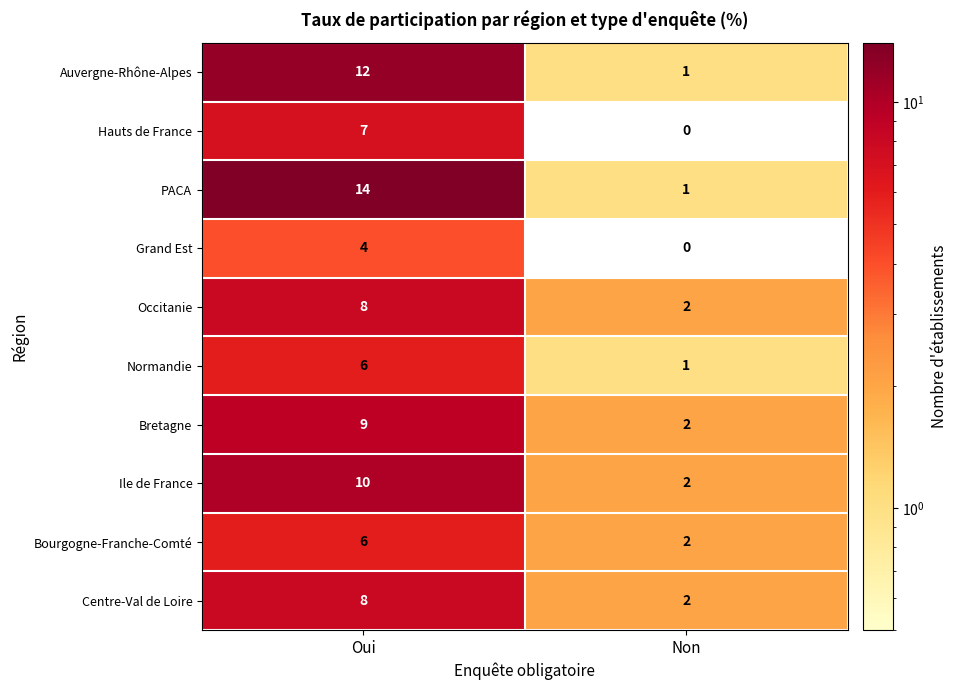

Reading left to right, extract all data points from this chart.

Auvergne-Rhône-Alpes: Oui=12	Non=1
Hauts de France: Oui=7	Non=0
PACA: Oui=14	Non=1
Grand Est: Oui=4	Non=0
Occitanie: Oui=8	Non=2
Normandie: Oui=6	Non=1
Bretagne: Oui=9	Non=2
Ile de France: Oui=10	Non=2
Bourgogne-Franche-Comté: Oui=6	Non=2
Centre-Val de Loire: Oui=8	Non=2